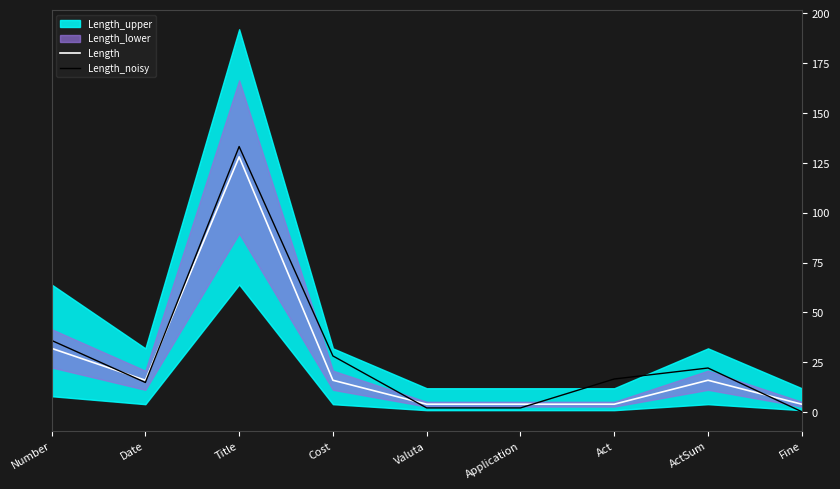

How many interior local valleys does the Length series have?

1